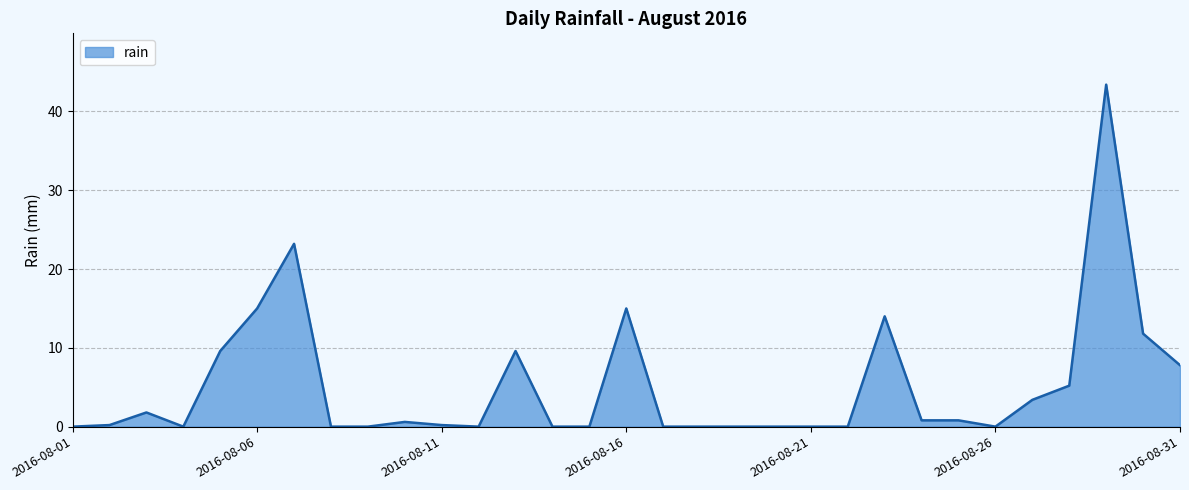

What is the greatest value displayed?

43.4